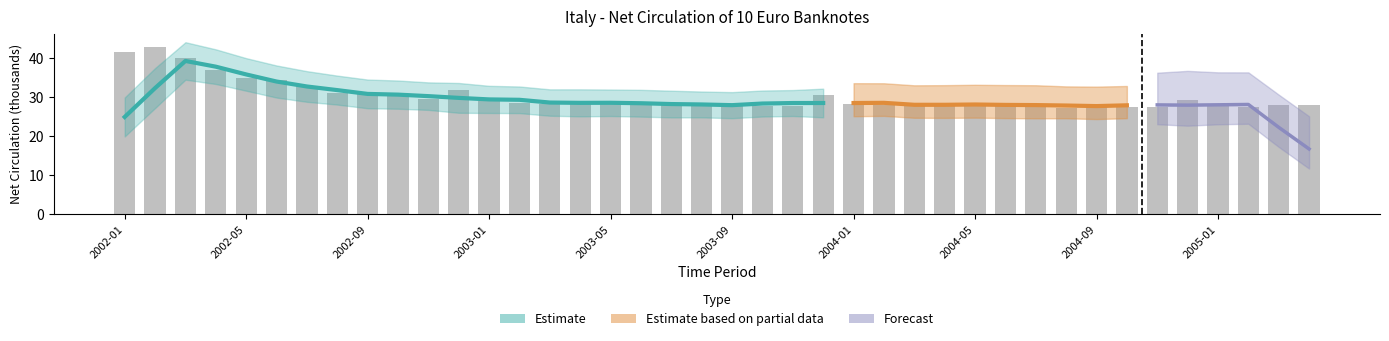

Reading left to right, what are all the values shown in this chart?

2002-01=41.7	2002-02=42.8	2002-03=40.2	2002-04=37.2	2002-05=34.9	2002-06=34.4	2002-07=32.8	2002-08=31.1	2002-09=30.8	2002-10=30.2	2002-11=29.5	2002-12=31.9	2003-01=29.1	2003-02=28.5	2003-03=28.3	2003-04=29.0	2003-05=28.4	2003-06=28.7	2003-07=28.6	2003-08=27.7	2003-09=27.9	2003-10=27.9	2003-11=27.8	2003-12=30.7	2004-01=28.4	2004-02=28.0	2004-03=27.8	2004-04=28.1	2004-05=28.2	2004-06=28.3	2004-07=28.4	2004-08=27.3	2004-09=27.8	2004-10=27.6	2004-11=27.6	2004-12=29.4	2005-01=27.9	2005-02=27.5	2005-03=28.0	2005-04=28.0